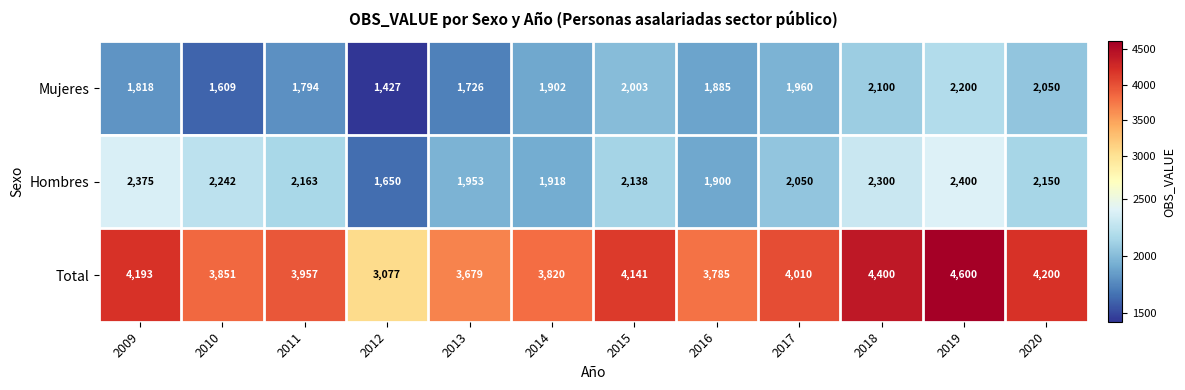

What value does the Mujeres series have at 2016, to the nearest 100?

1900